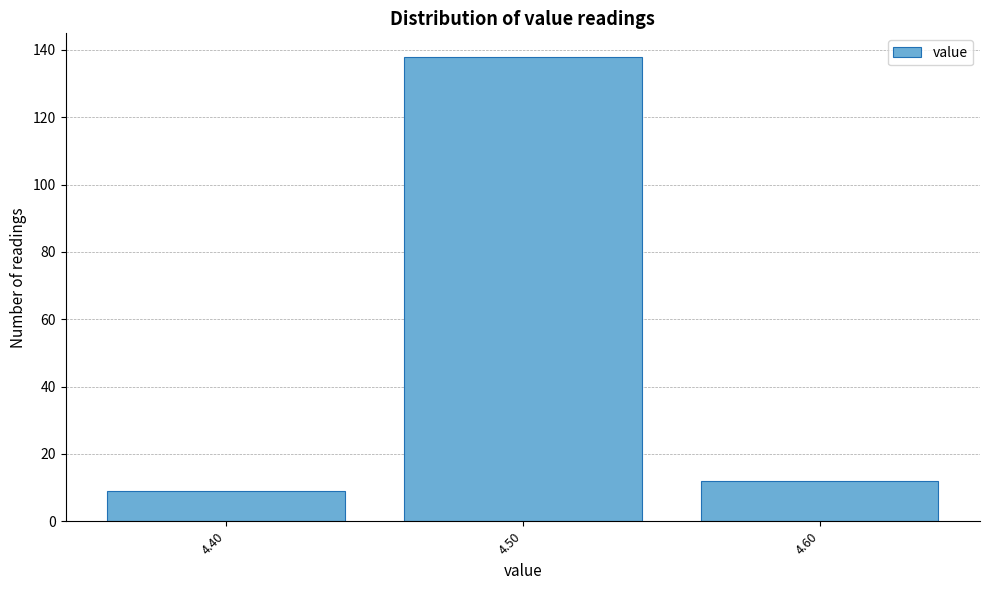

How tall is the bar that spans 4.55 to 4.65 on the x-axis? The values are not printed on the chart, so give them approximately, as read against the axis.

12